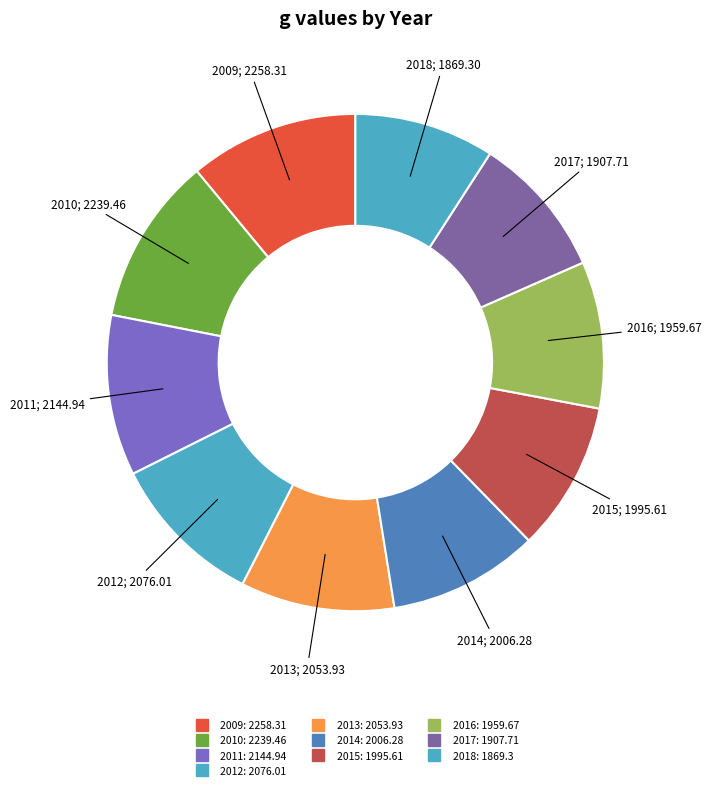

To the nearest percent, what is the difference between the largest and smallest slice percentages?

2%